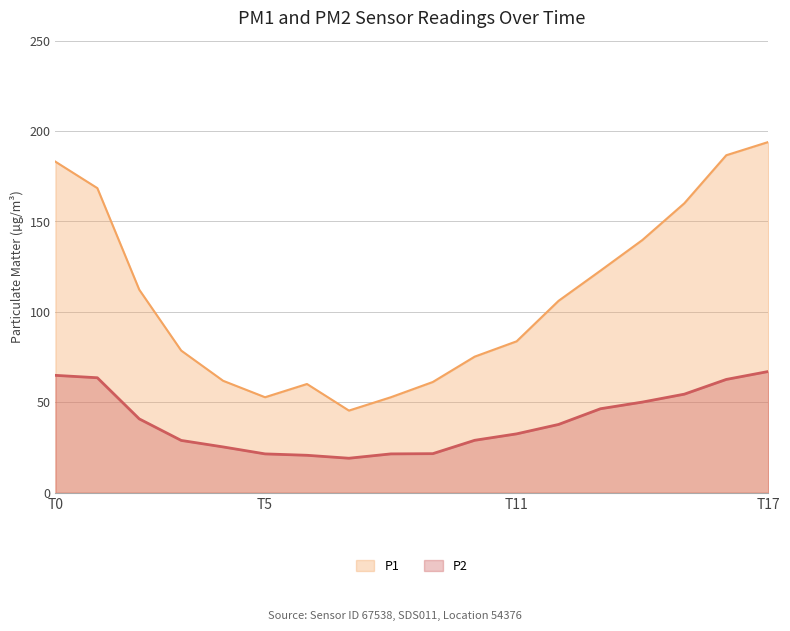

How many data points in P2 are less than 37?

9